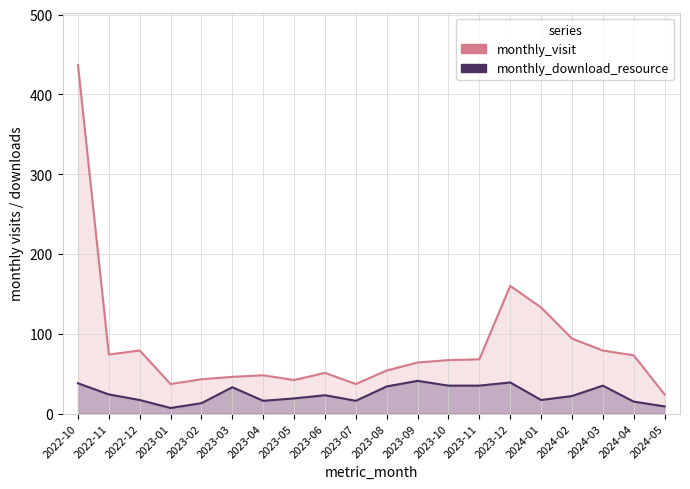

What is the label of the 9th point from the right?

2023-09